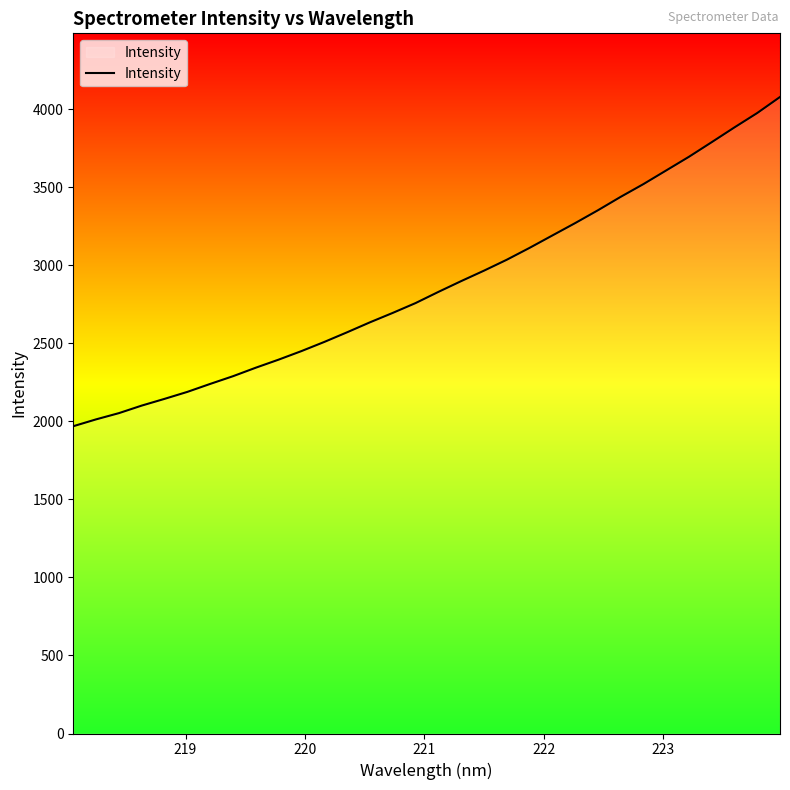

Does the chart display data point markers on the line(s)?

No